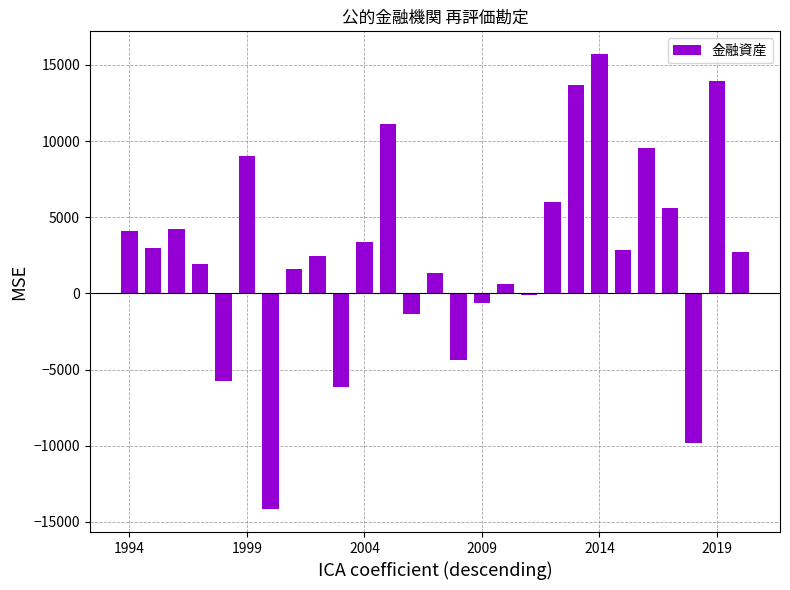

What is the difference between the maximum and minimum values?

29889.1